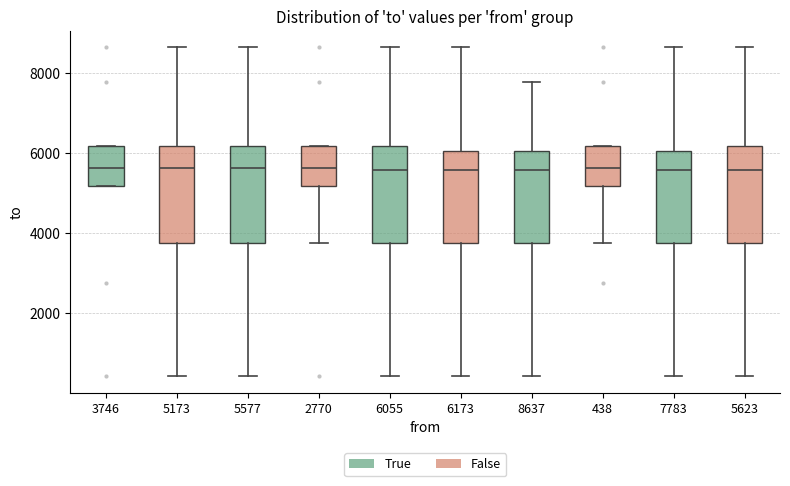

Where does the median line of the box at x = 8637 sit on the y-axis? The values are not printed on the chart, so give them approximately, as read against the axis.

5600